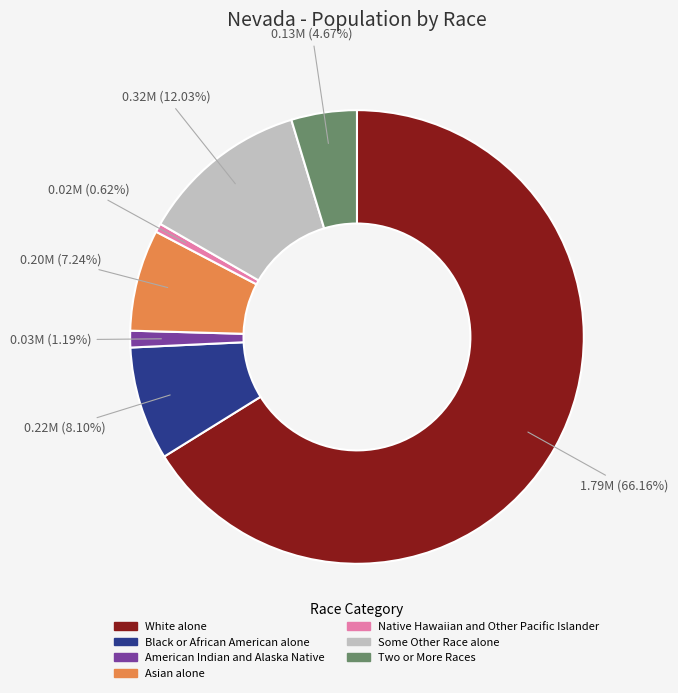

To the nearest percent, what is the difference between the largest and smallest slice percentages?

66%